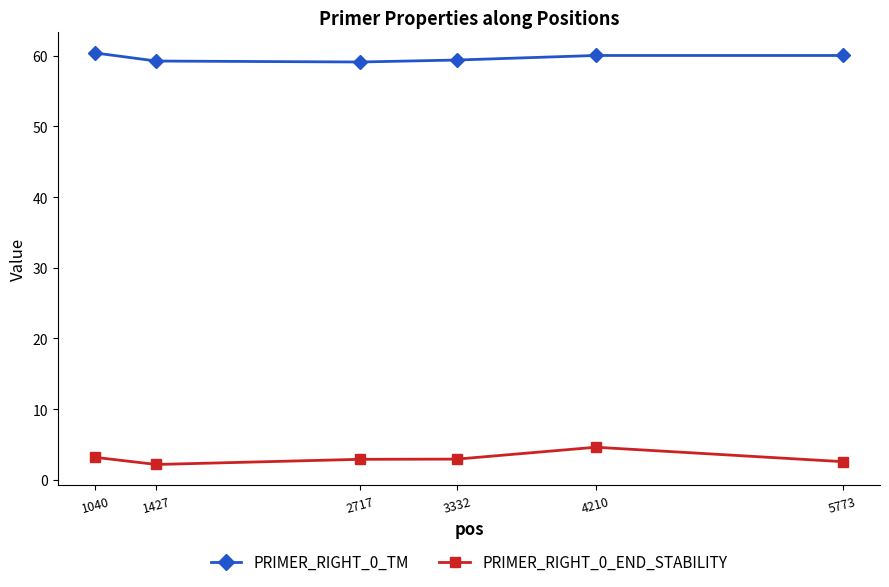

What is the smallest value displayed?

2.2